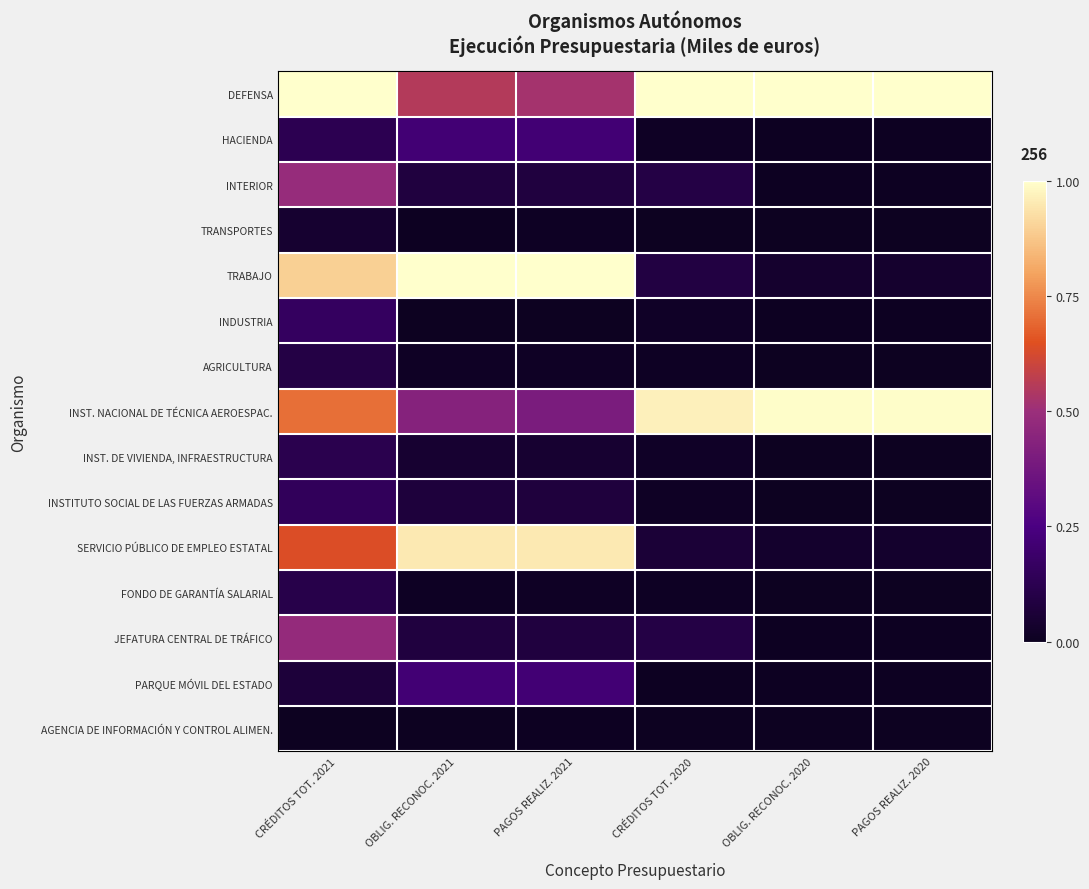

Reading left to right, what are all the values shown in this chart?

DEFENSA: CRÉDITOS TOT. 2021=1.0	OBLIG. RECONOC. 2021=0.6	PAGOS REALIZ. 2021=0.5	CRÉDITOS TOT. 2020=1.0	OBLIG. RECONOC. 2020=1.0	PAGOS REALIZ. 2020=1.0
HACIENDA: CRÉDITOS TOT. 2021=0.1	OBLIG. RECONOC. 2021=0.2	PAGOS REALIZ. 2021=0.2	CRÉDITOS TOT. 2020=0.0	OBLIG. RECONOC. 2020=0.0	PAGOS REALIZ. 2020=0.0
INTERIOR: CRÉDITOS TOT. 2021=0.5	OBLIG. RECONOC. 2021=0.1	PAGOS REALIZ. 2021=0.1	CRÉDITOS TOT. 2020=0.1	OBLIG. RECONOC. 2020=0.0	PAGOS REALIZ. 2020=0.0
TRANSPORTES: CRÉDITOS TOT. 2021=0.0	OBLIG. RECONOC. 2021=0.0	PAGOS REALIZ. 2021=0.0	CRÉDITOS TOT. 2020=0.0	OBLIG. RECONOC. 2020=0.0	PAGOS REALIZ. 2020=0.0
TRABAJO: CRÉDITOS TOT. 2021=0.9	OBLIG. RECONOC. 2021=1.0	PAGOS REALIZ. 2021=1.0	CRÉDITOS TOT. 2020=0.1	OBLIG. RECONOC. 2020=0.0	PAGOS REALIZ. 2020=0.0
INDUSTRIA: CRÉDITOS TOT. 2021=0.2	OBLIG. RECONOC. 2021=0.0	PAGOS REALIZ. 2021=0.0	CRÉDITOS TOT. 2020=0.0	OBLIG. RECONOC. 2020=0.0	PAGOS REALIZ. 2020=0.0
AGRICULTURA: CRÉDITOS TOT. 2021=0.1	OBLIG. RECONOC. 2021=0.0	PAGOS REALIZ. 2021=0.0	CRÉDITOS TOT. 2020=0.0	OBLIG. RECONOC. 2020=0.0	PAGOS REALIZ. 2020=0.0
INST. NACIONAL DE TÉCNICA AEROESPAC.: CRÉDITOS TOT. 2021=0.7	OBLIG. RECONOC. 2021=0.4	PAGOS REALIZ. 2021=0.4	CRÉDITOS TOT. 2020=1.0	OBLIG. RECONOC. 2020=1.0	PAGOS REALIZ. 2020=1.0
INST. DE VIVIENDA, INFRAESTRUCTURA: CRÉDITOS TOT. 2021=0.1	OBLIG. RECONOC. 2021=0.0	PAGOS REALIZ. 2021=0.0	CRÉDITOS TOT. 2020=0.0	OBLIG. RECONOC. 2020=0.0	PAGOS REALIZ. 2020=0.0
INSTITUTO SOCIAL DE LAS FUERZAS ARMADAS: CRÉDITOS TOT. 2021=0.2	OBLIG. RECONOC. 2021=0.1	PAGOS REALIZ. 2021=0.1	CRÉDITOS TOT. 2020=0.0	OBLIG. RECONOC. 2020=0.0	PAGOS REALIZ. 2020=0.0
SERVICIO PÚBLICO DE EMPLEO ESTATAL: CRÉDITOS TOT. 2021=0.6	OBLIG. RECONOC. 2021=1.0	PAGOS REALIZ. 2021=1.0	CRÉDITOS TOT. 2020=0.1	OBLIG. RECONOC. 2020=0.0	PAGOS REALIZ. 2020=0.0
FONDO DE GARANTÍA SALARIAL: CRÉDITOS TOT. 2021=0.1	OBLIG. RECONOC. 2021=0.0	PAGOS REALIZ. 2021=0.0	CRÉDITOS TOT. 2020=0.0	OBLIG. RECONOC. 2020=0.0	PAGOS REALIZ. 2020=0.0
JEFATURA CENTRAL DE TRÁFICO: CRÉDITOS TOT. 2021=0.5	OBLIG. RECONOC. 2021=0.1	PAGOS REALIZ. 2021=0.1	CRÉDITOS TOT. 2020=0.1	OBLIG. RECONOC. 2020=0.0	PAGOS REALIZ. 2020=0.0
PARQUE MÓVIL DEL ESTADO: CRÉDITOS TOT. 2021=0.1	OBLIG. RECONOC. 2021=0.2	PAGOS REALIZ. 2021=0.2	CRÉDITOS TOT. 2020=0.0	OBLIG. RECONOC. 2020=0.0	PAGOS REALIZ. 2020=0.0
AGENCIA DE INFORMACIÓN Y CONTROL ALIMEN.: CRÉDITOS TOT. 2021=0.0	OBLIG. RECONOC. 2021=0.0	PAGOS REALIZ. 2021=0.0	CRÉDITOS TOT. 2020=0.0	OBLIG. RECONOC. 2020=0.0	PAGOS REALIZ. 2020=0.0